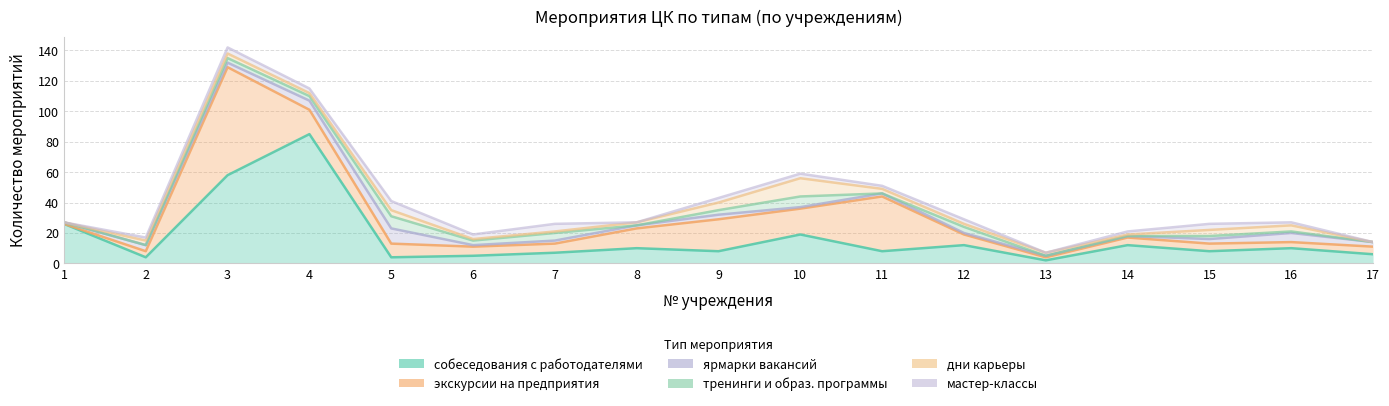

What is the average value of the дни карьеры series?

3